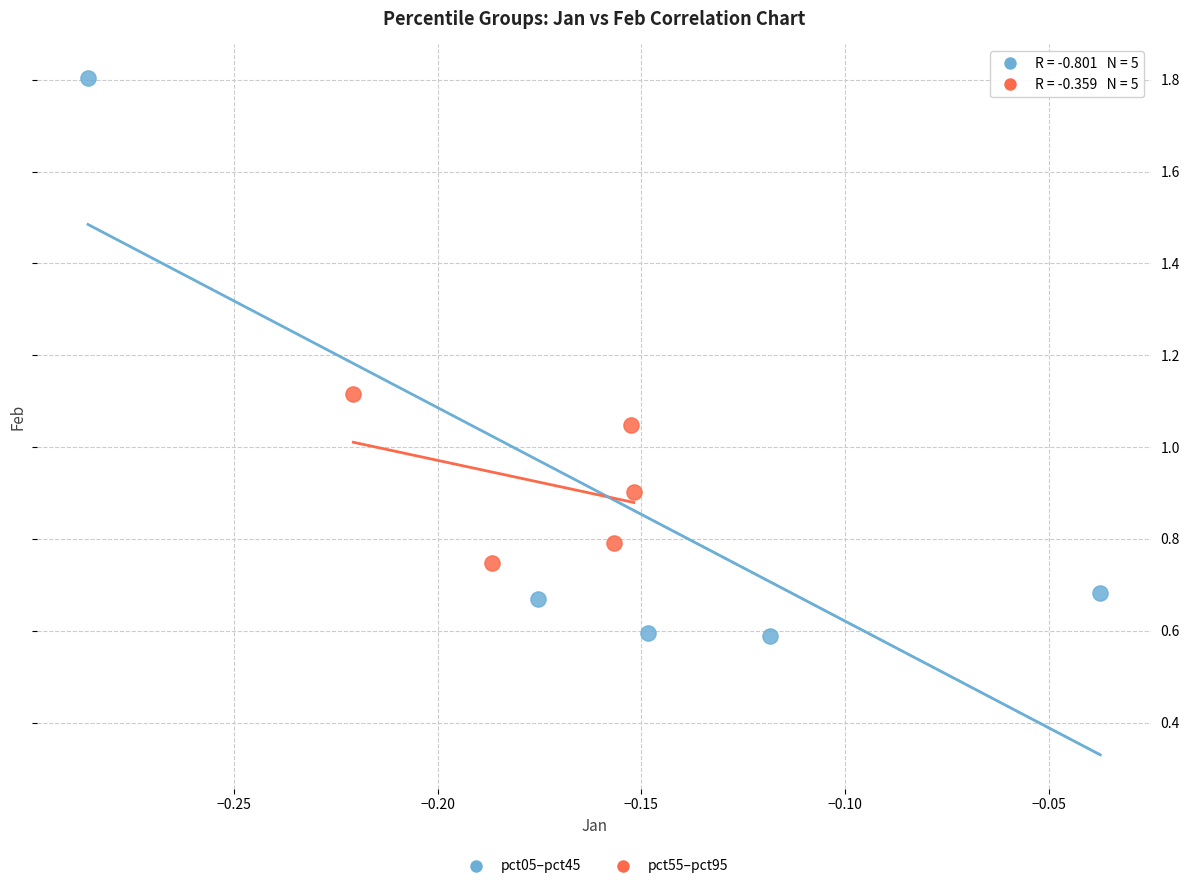

Which series reaches the maximum Y coordinate?

pct05–pct45